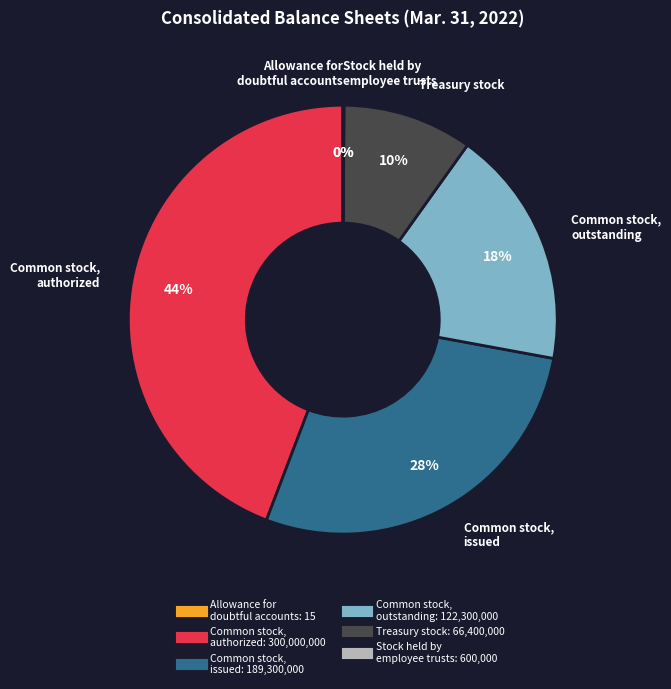

Is there a majority slice in this chart?

No